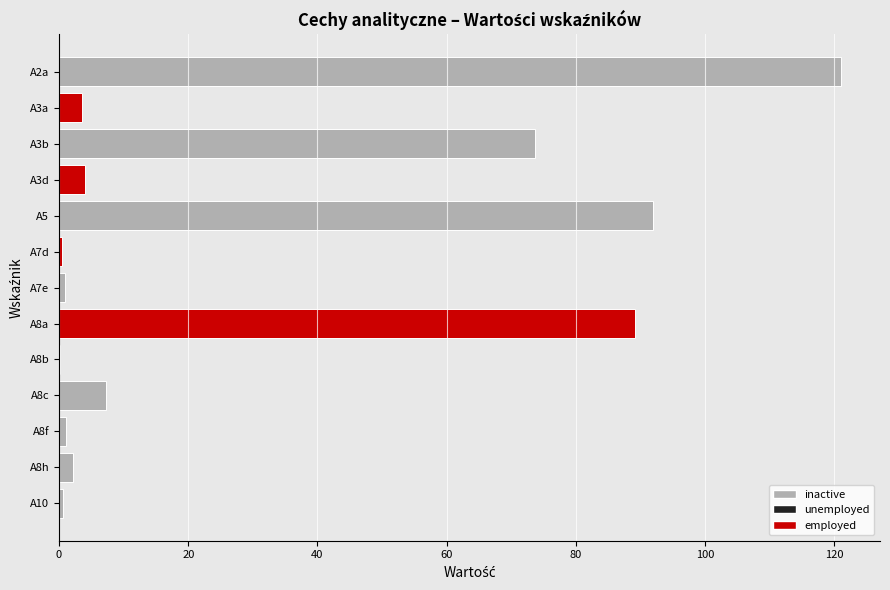

Is it true that the value at A8a is 140.9?

False